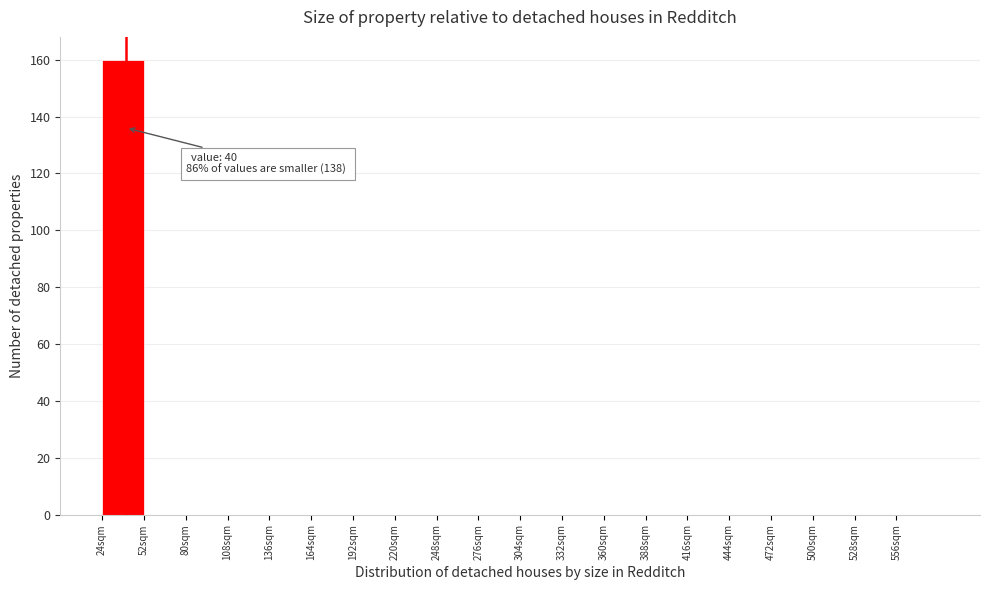

Which range on the x-axis has the tallest bar?

24 to 52